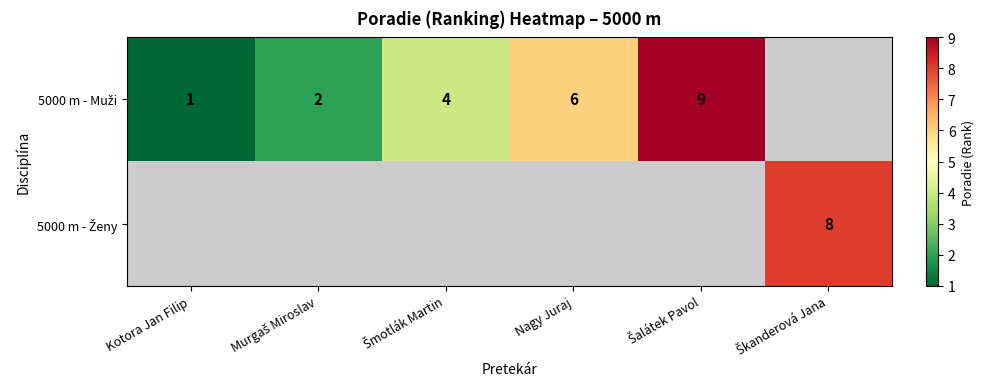

What is the sum of the 5000 m - Muži values at Kotora Jan Filip and Murgaš Miroslav?

3.0